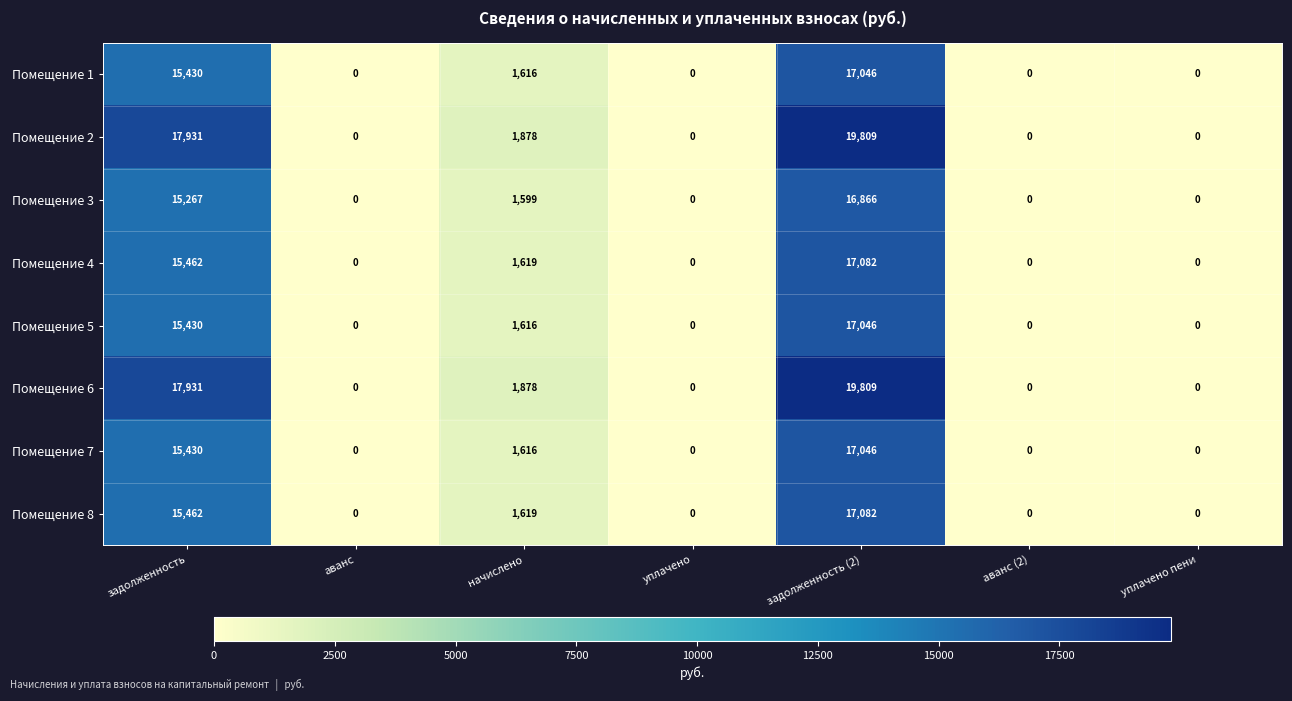

What is the difference between the Помещение 3 values at аванс and задолженность (2)?

16866